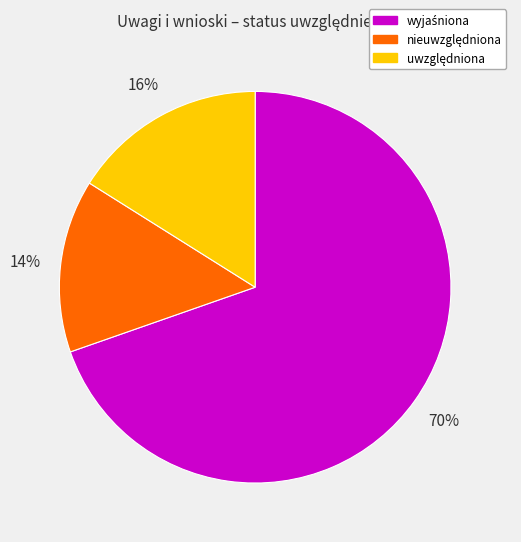

To the nearest percent, what is the average slice percentage?

33%